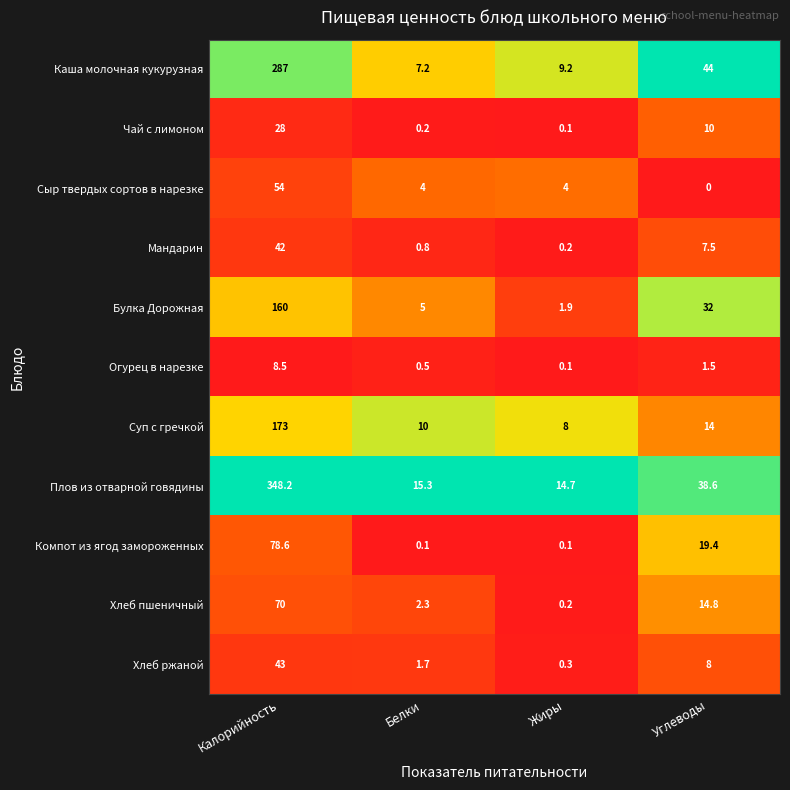

List the labels in order of Чай с лимоном value, smallest first.

Жиры, Белки, Углеводы, Калорийность